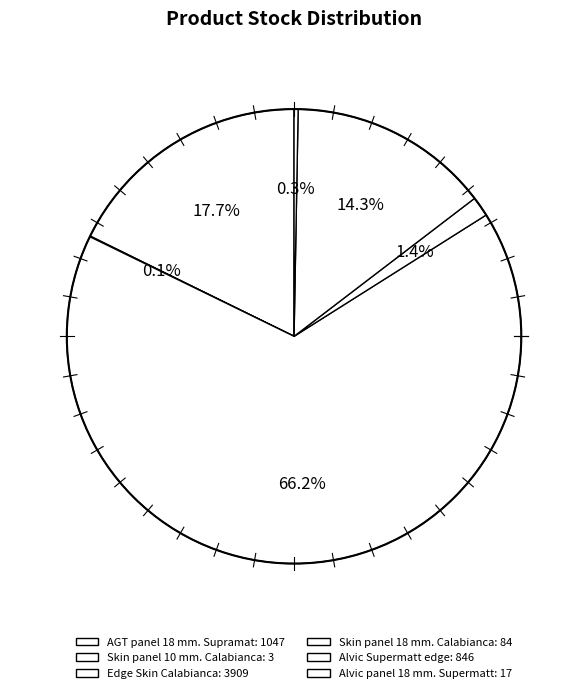

Count the number of slices in the pie.

6